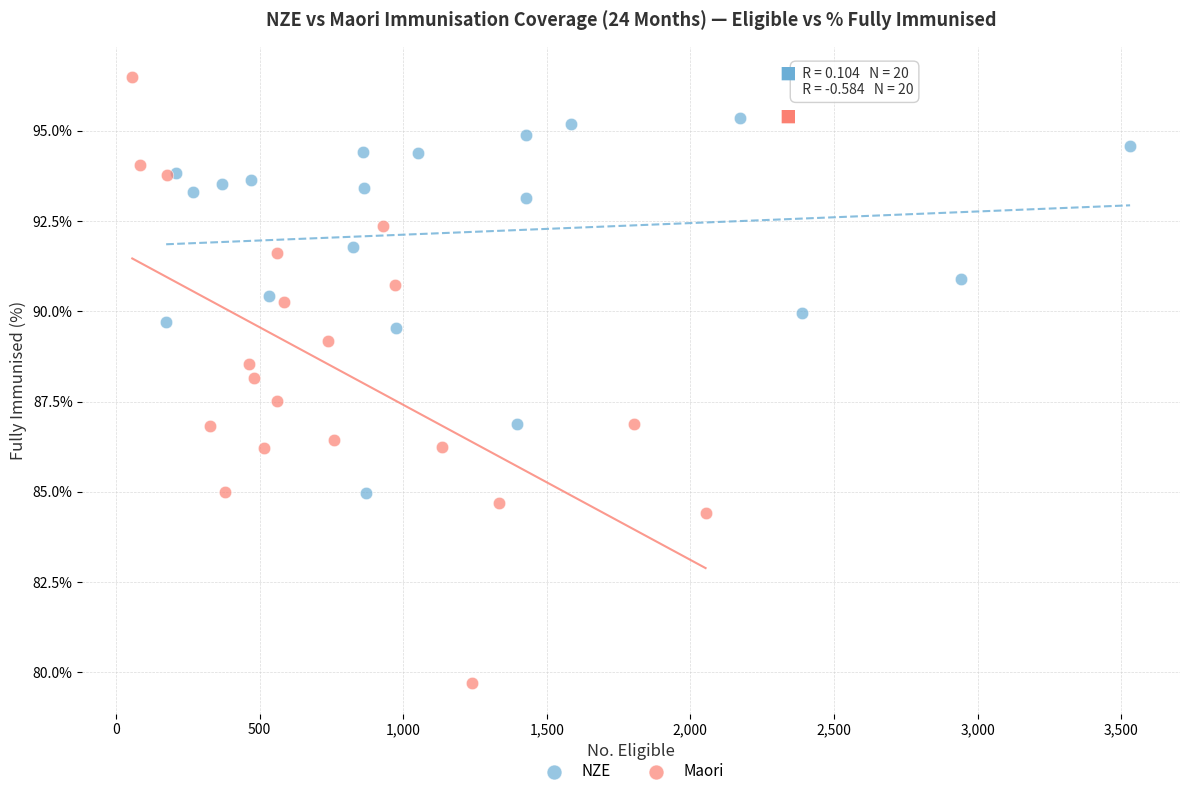

Which series contains the lowest Y value?

Maori